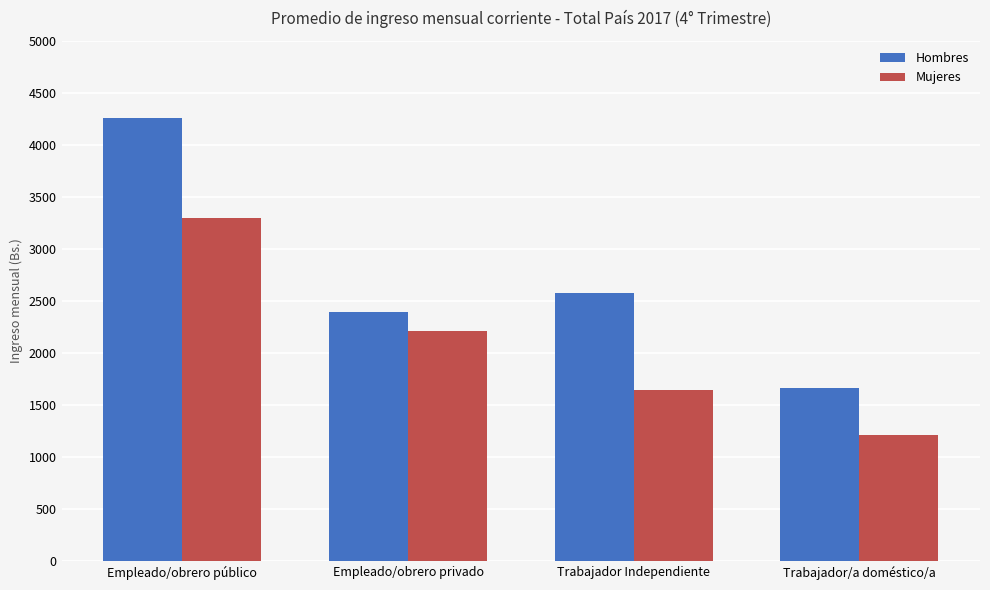

What is the spread (max minus min) of values at Trabajador Independiente?

929.3